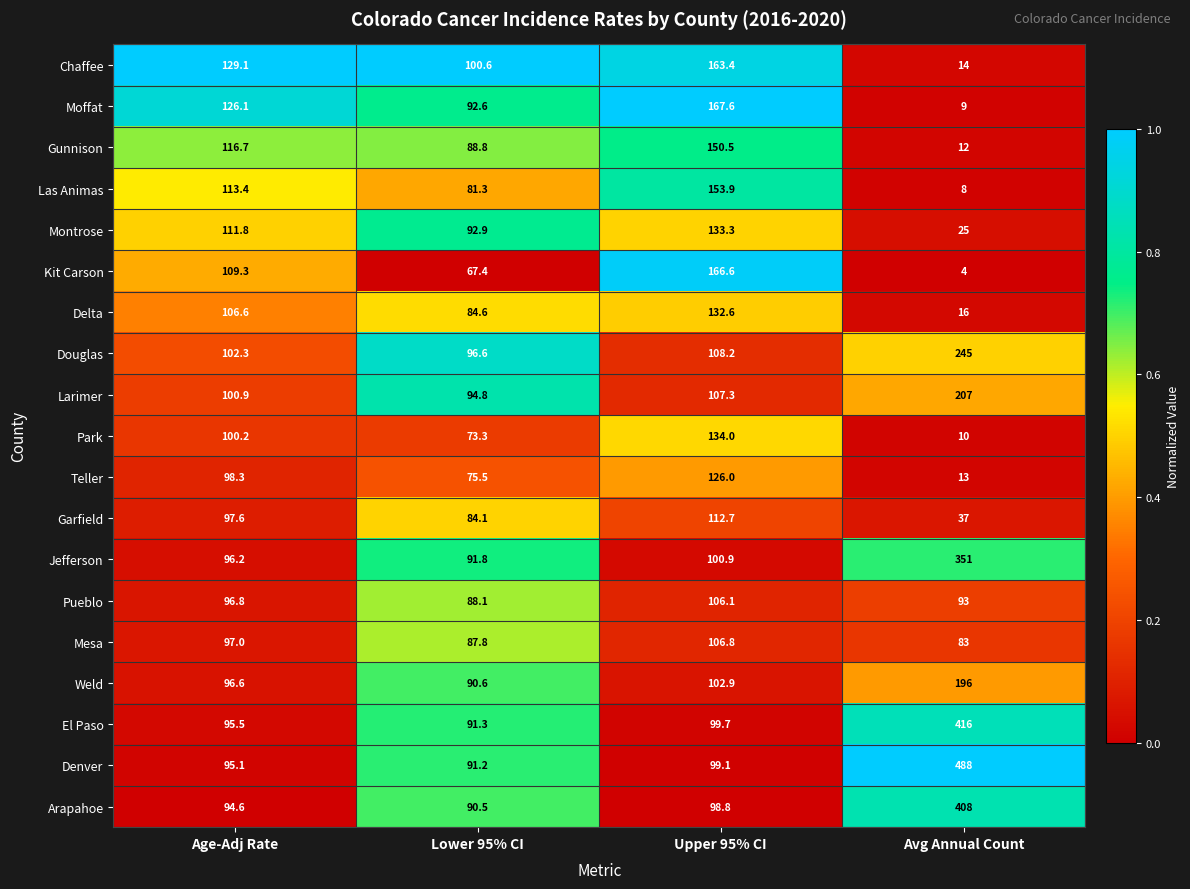

Is it true that Park equals 2.1 at Avg Annual Count?

False